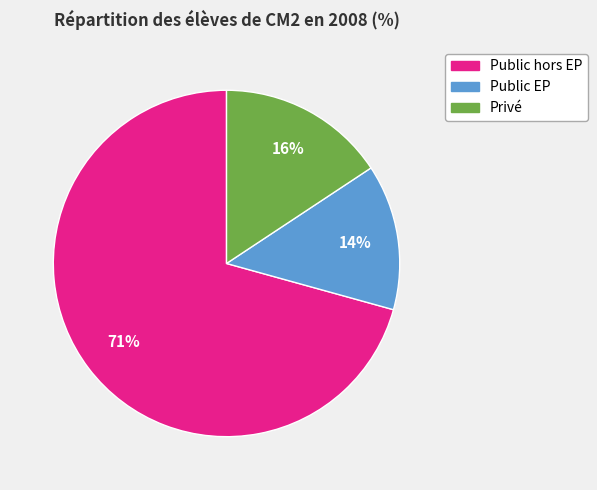

Does Public hors EP represent more than half of the total?

Yes